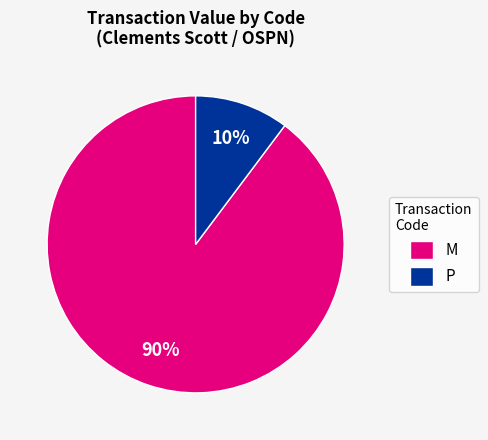

Is the sum of M and P greater than half?

Yes